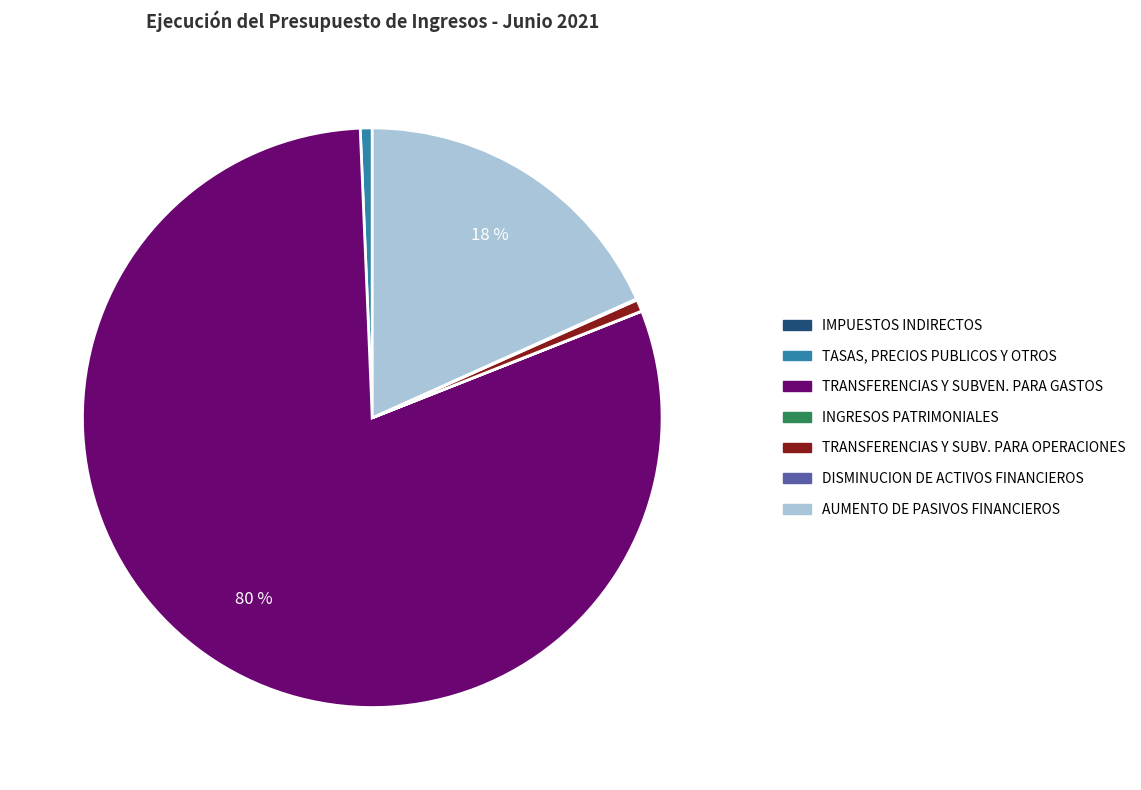

Is TRANSFERENCIAS Y SUBVEN. PARA GASTOS the majority of the pie?

Yes